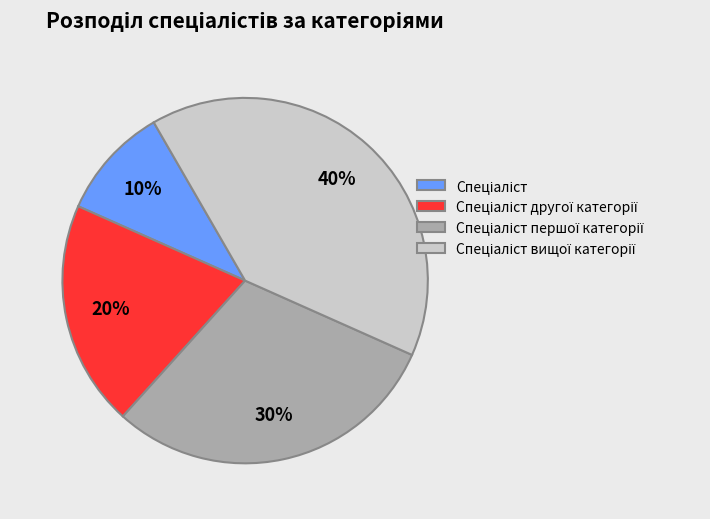

Is there a majority slice in this chart?

No